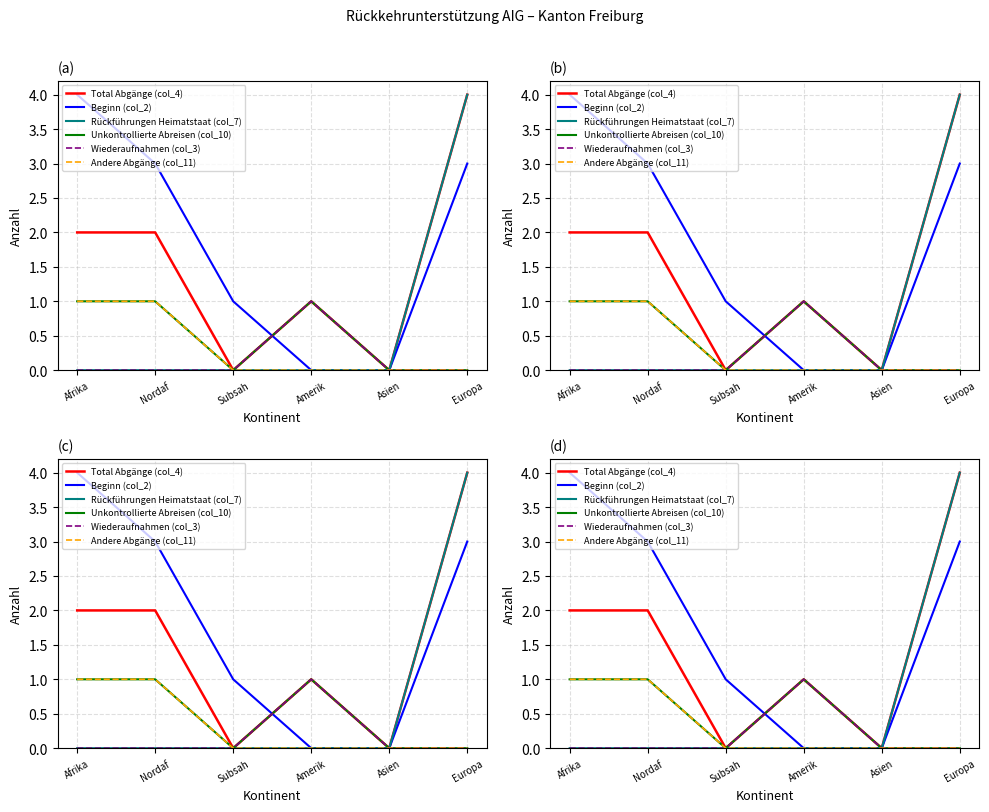

What is the label of the 5th point from the left?

Asien